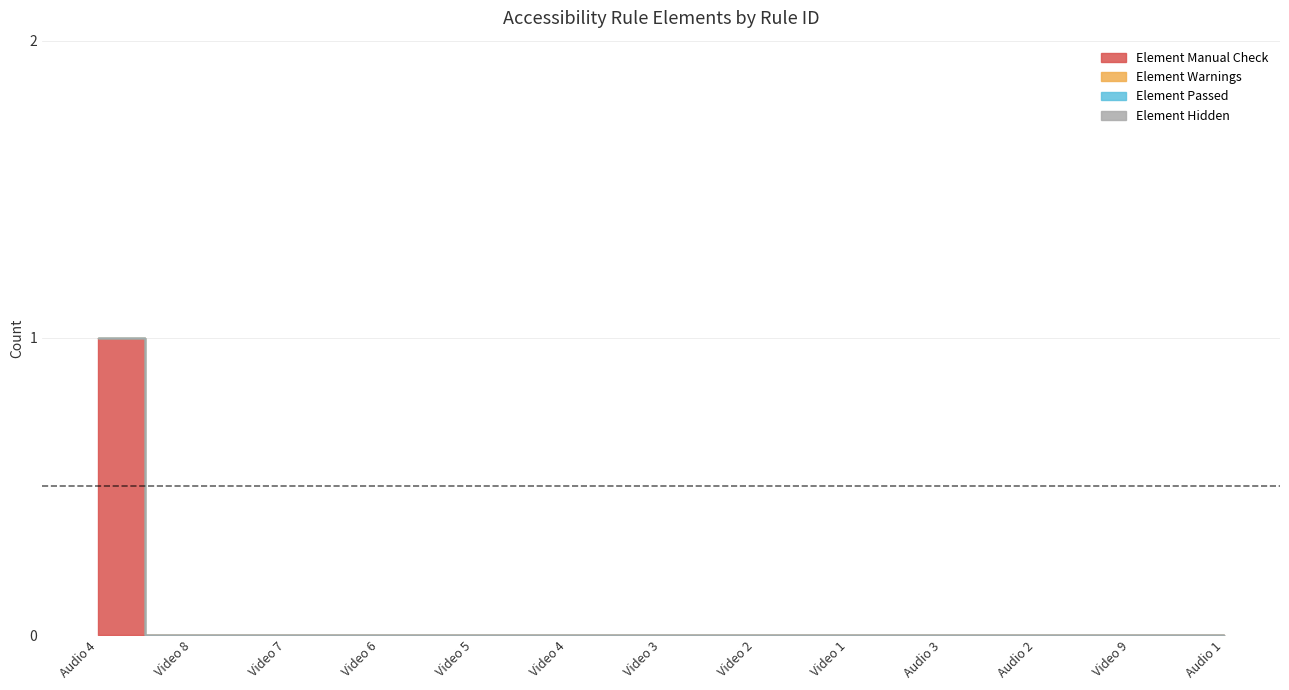

What is the label of the 8th point from the left?

Video 2